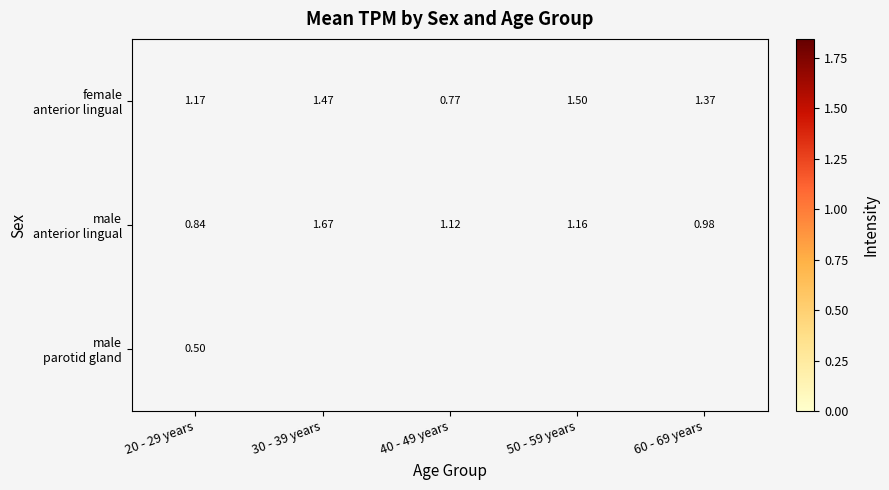

Where is male anterior lingual nearest to the value 1?

60 - 69 years